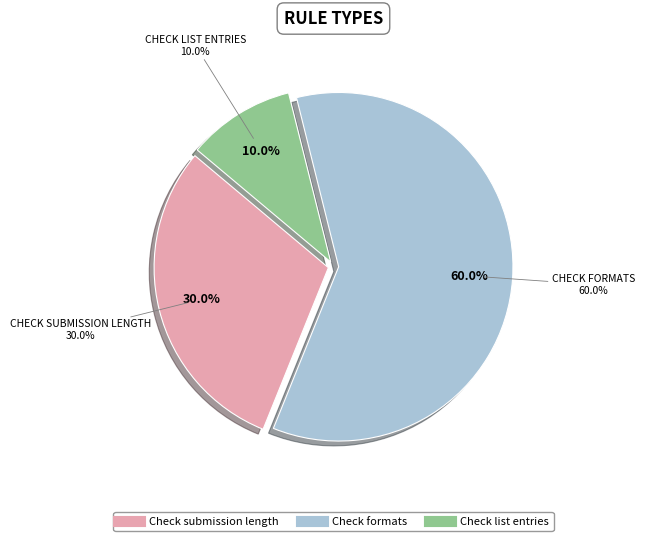

To the nearest percent, what is the combined percentage of Check list entries and Check formats?

70%